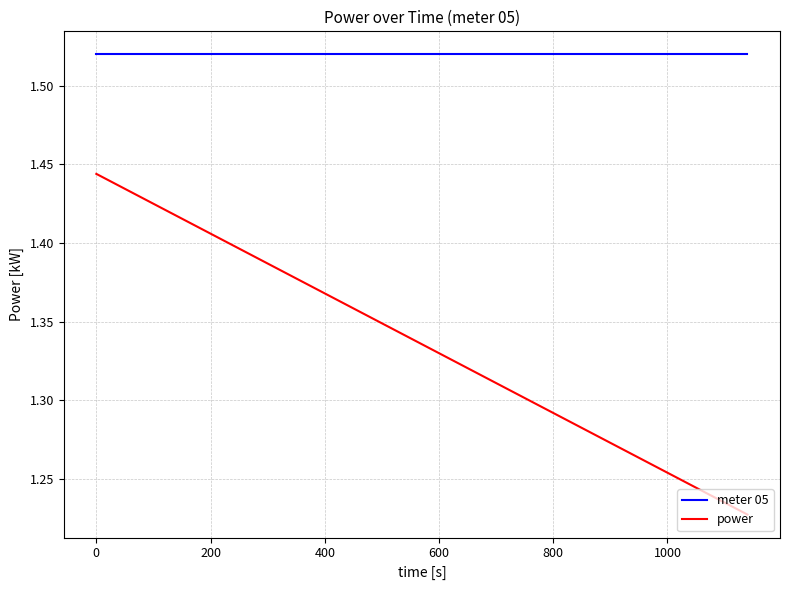

True or false: meter 05 and power intersect in this chart.

False